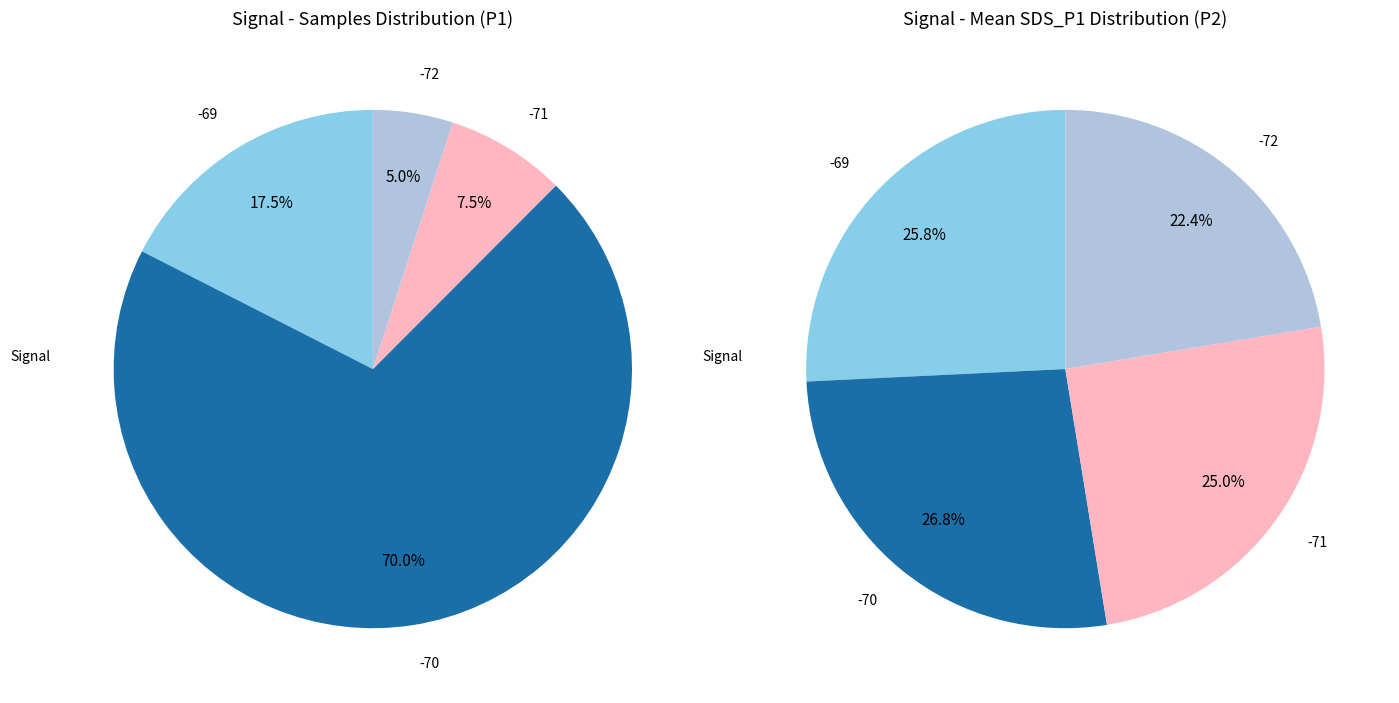

Is 0 the majority of the pie?

No